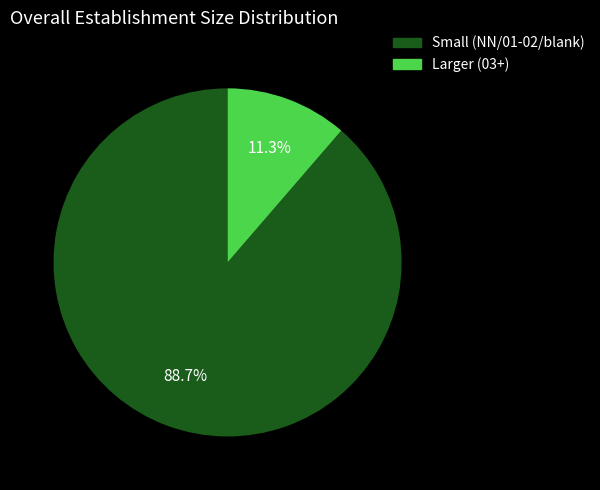

Which slice is the largest?

NN